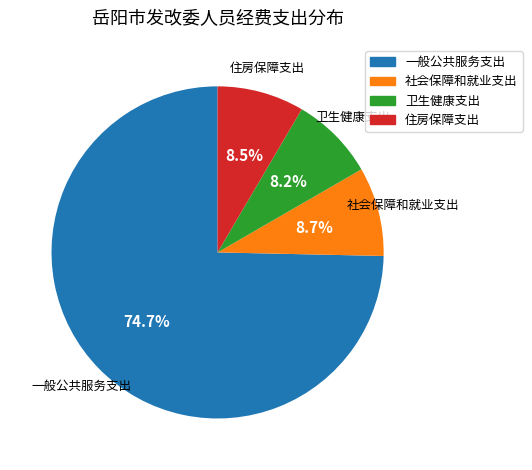

Which category has the biggest portion of the pie?

一般公共服务支出